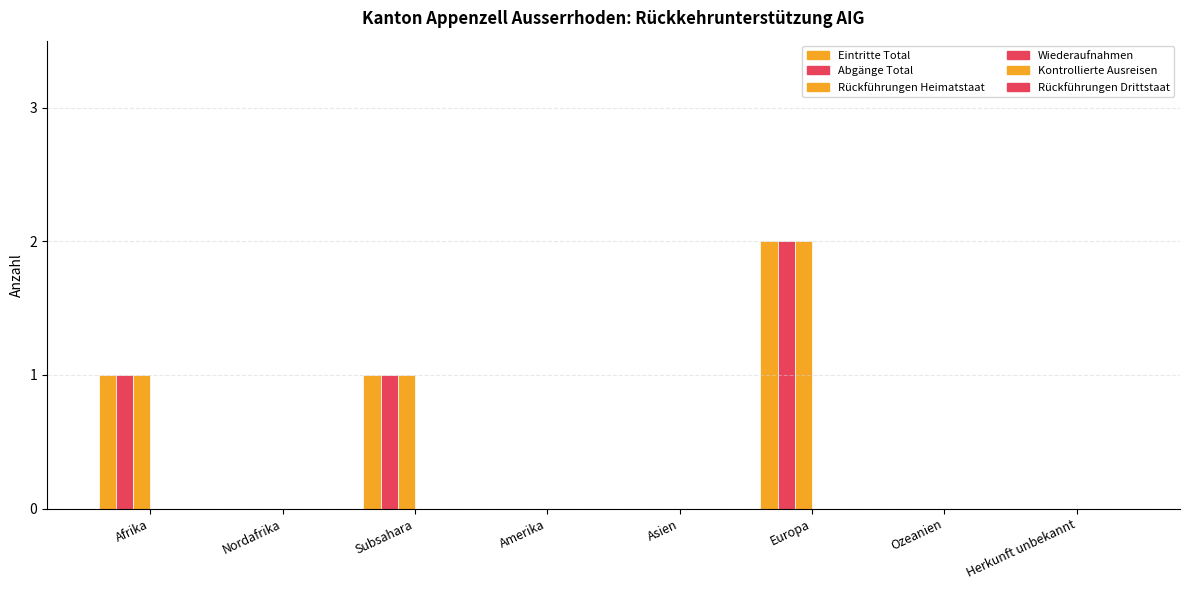

Count the number of categories in the chart.

8